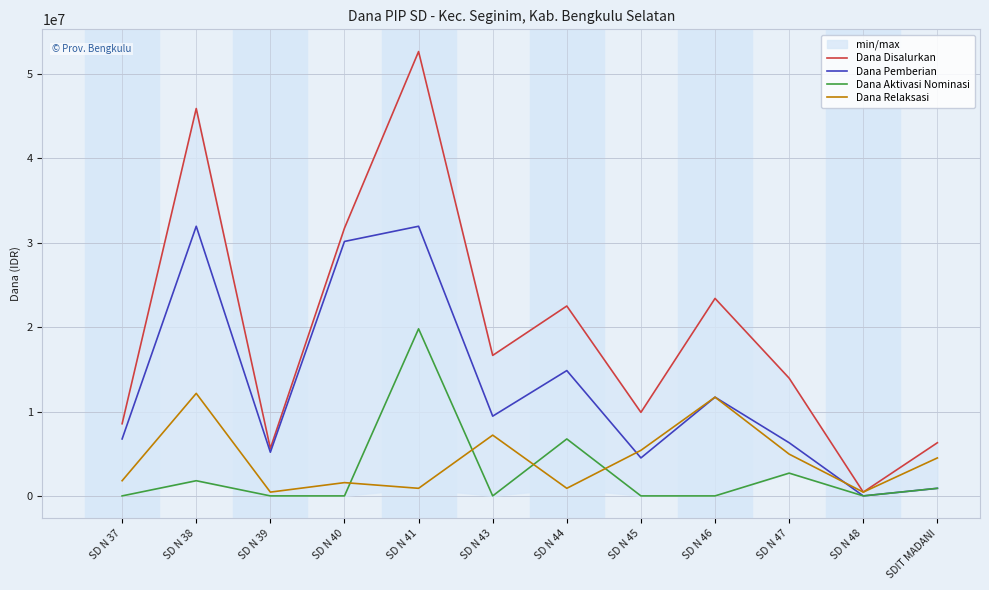

Reading right to left, extract all data points from this chart.

Dana Disalurkan: 6300000	450000	13950000	23400000	9900000	22500000	16650000	52650000	31725000	5625000	45900000	8550000
Dana Pemberian: 900000	0	6300000	11700000	4500000	14850000	9450000	31950000	30150000	5175000	31950000	6750000
Dana Aktivasi Nominasi: 900000	0	2700000	0	0	6750000	0	19800000	0	0	1800000	0
Dana Relaksasi: 4500000	450000	4950000	11700000	5400000	900000	7200000	900000	1575000	450000	12150000	1800000